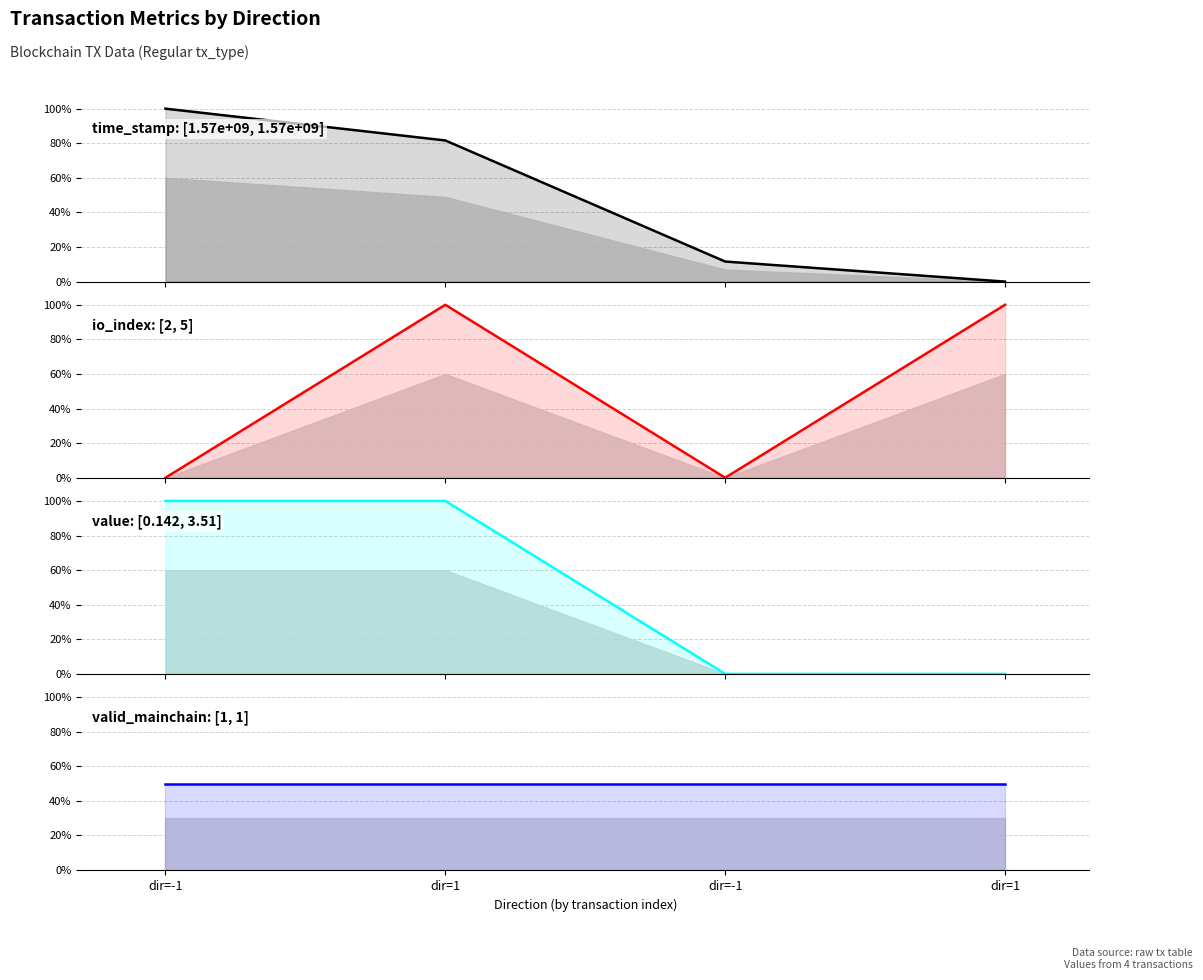

At how many categories does at least one series exceed 95?

3